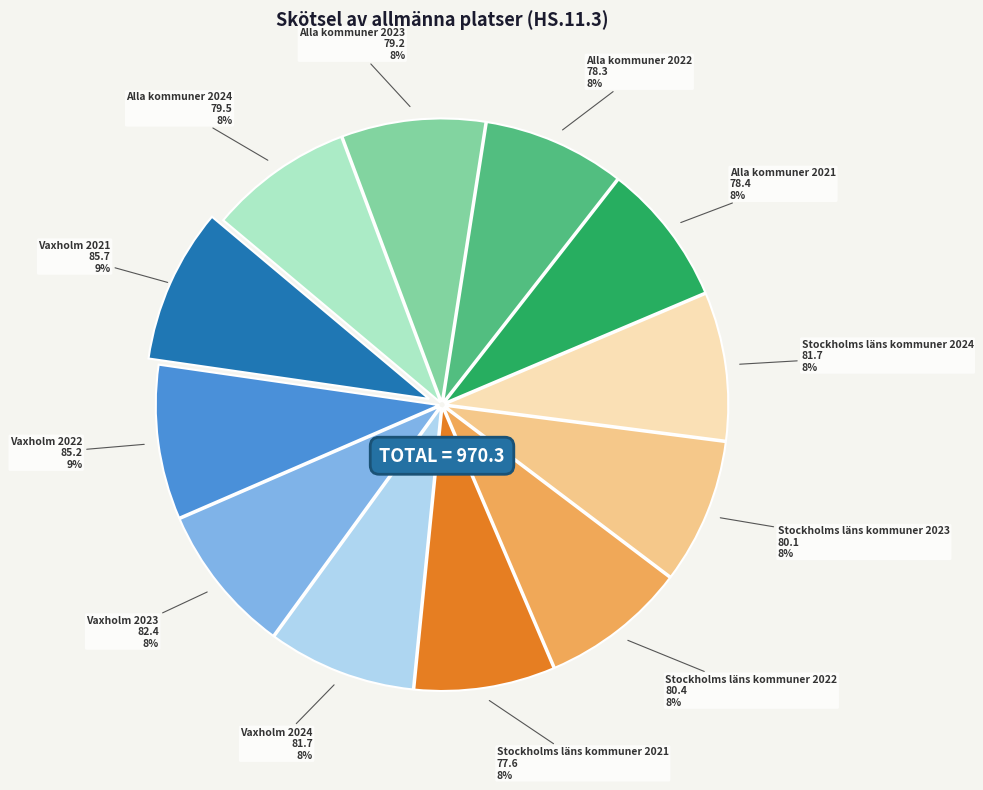

Do Stockholms läns kommuner 2023 and Alla kommuner 2021 together represent more than half of the pie?

No